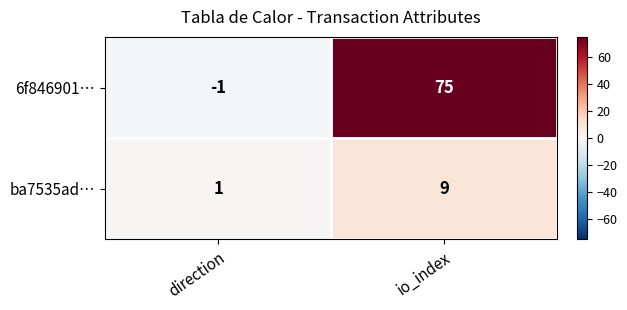

Which category has the lowest value across all series?

direction